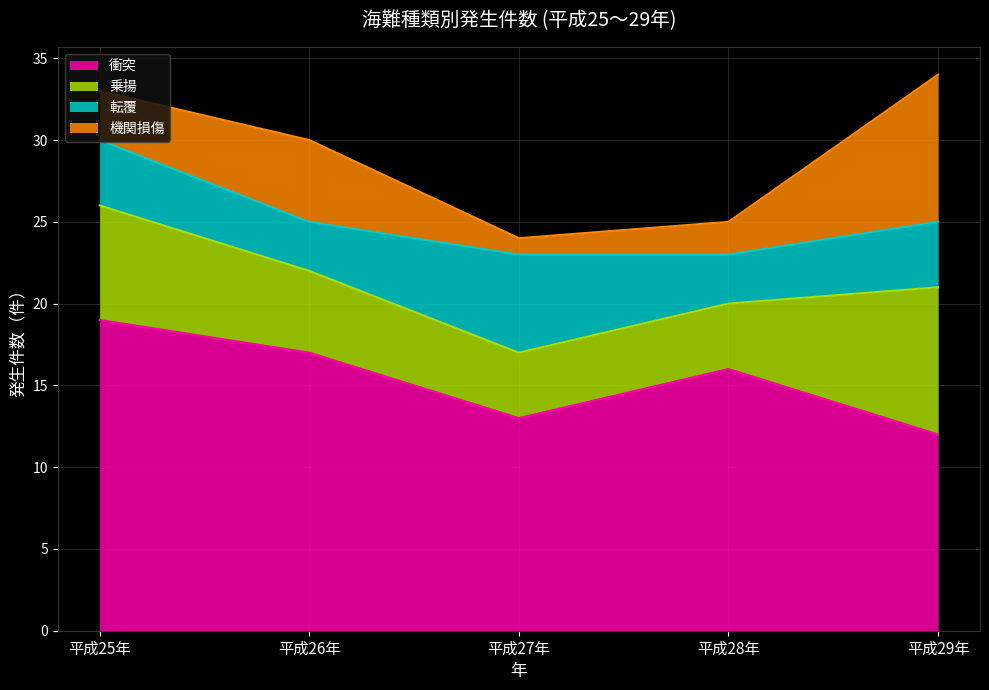

What is the label of the 4th point from the right?

平成26年